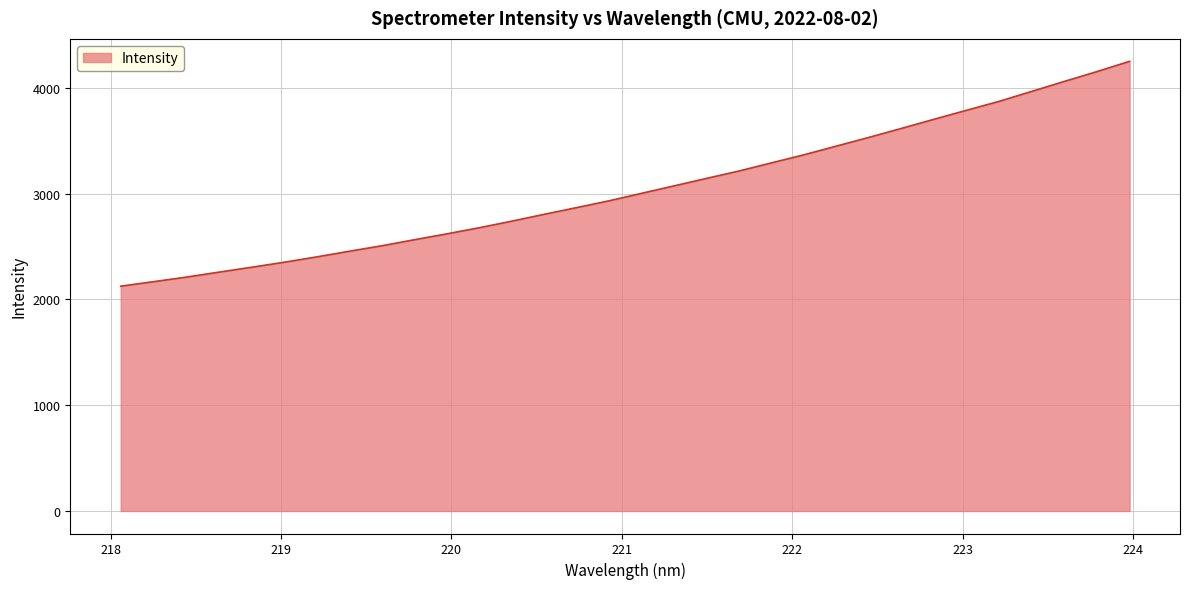

Count the number of values greater than 3003.

16